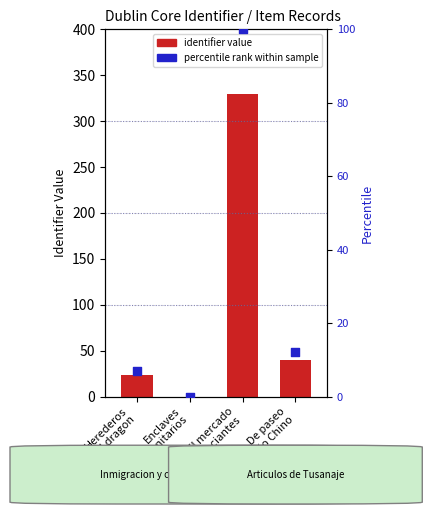

Which series reaches the maximum Y coordinate?

identifier value